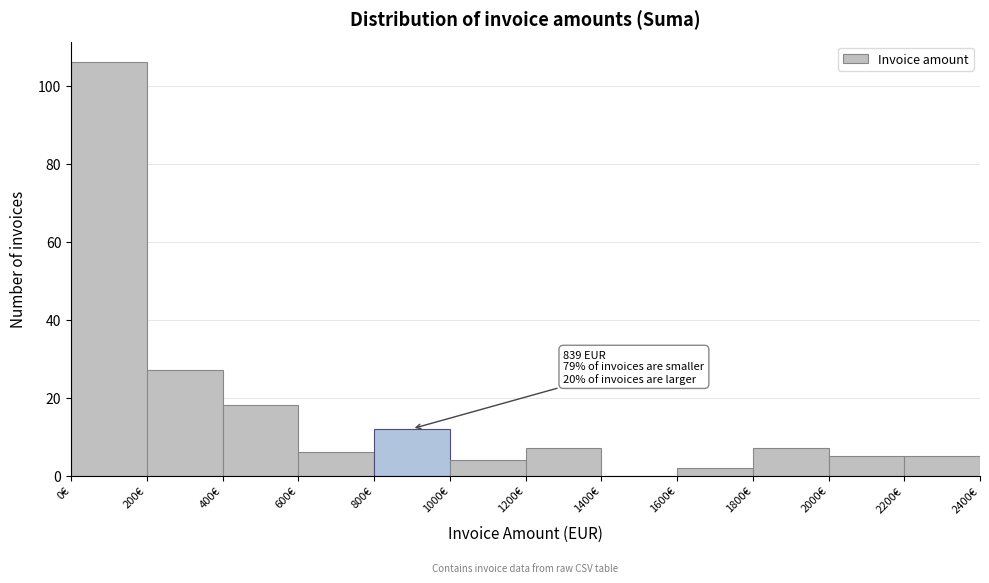

Which range on the x-axis has the tallest bar?

0 to 200